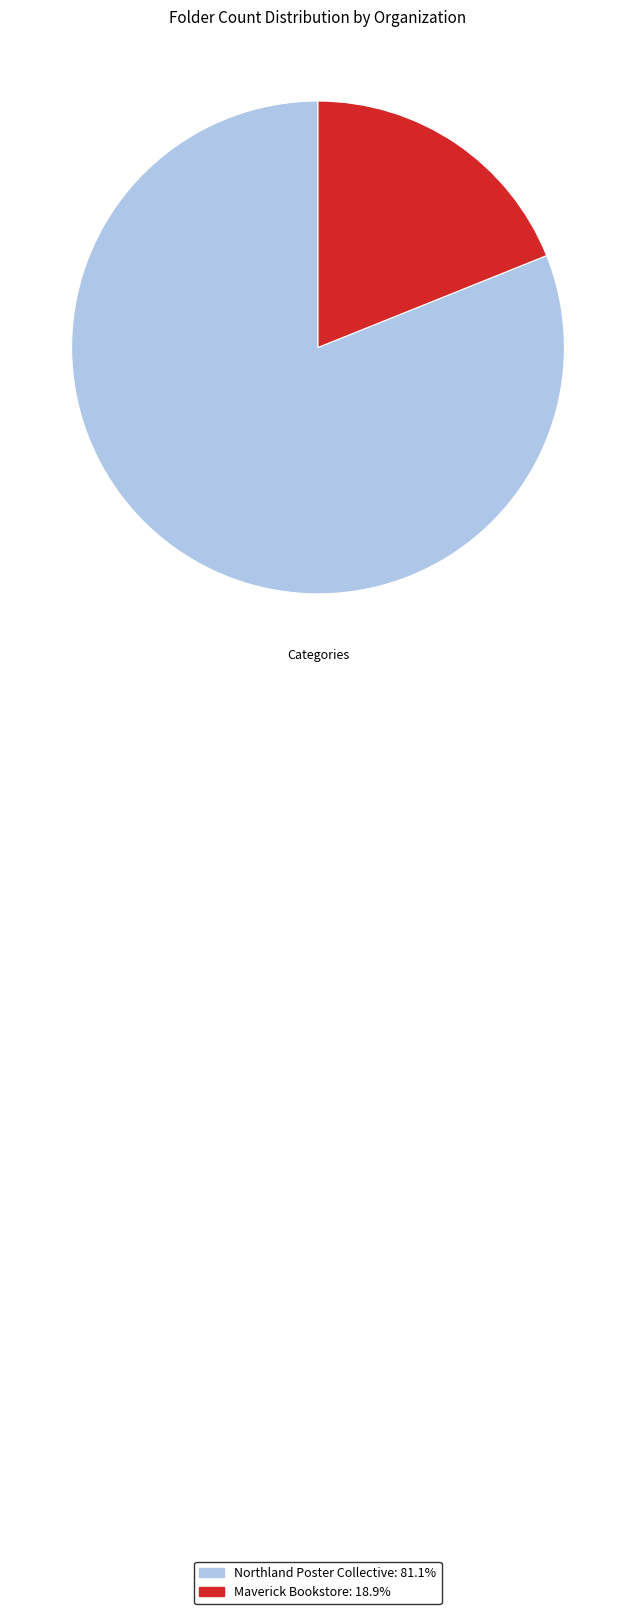

Count the number of slices in the pie.

2